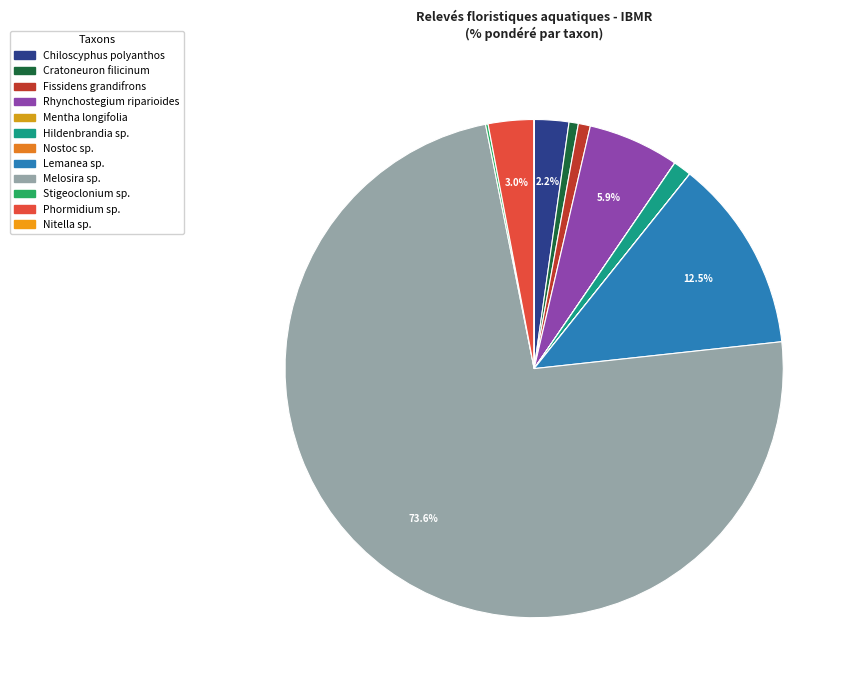

Is it true that Stigeoclonium sp. is 1% of the pie?

False